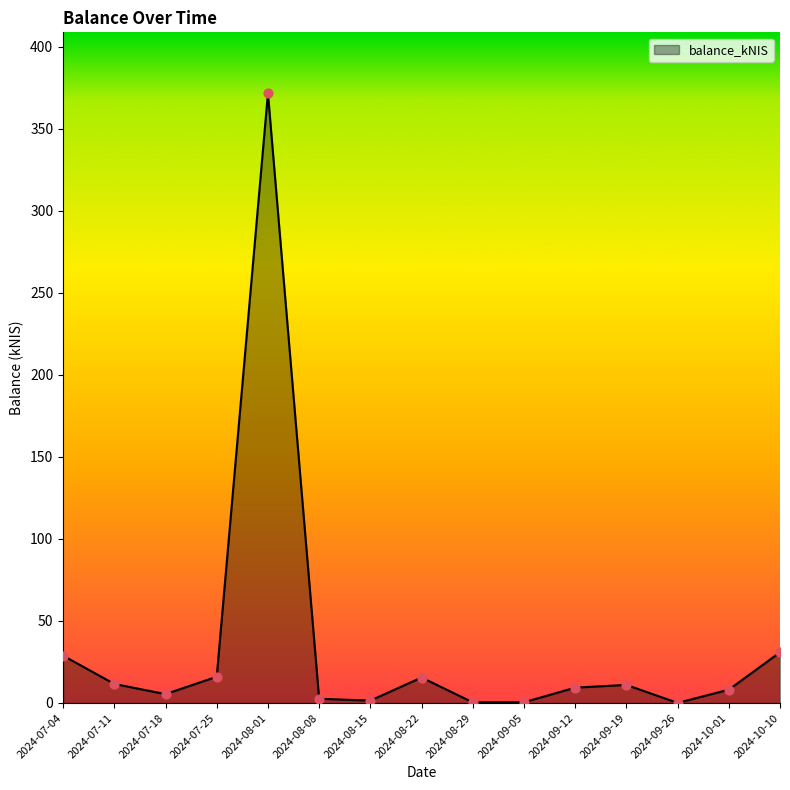

What is the maximum value shown in the chart?

371.7